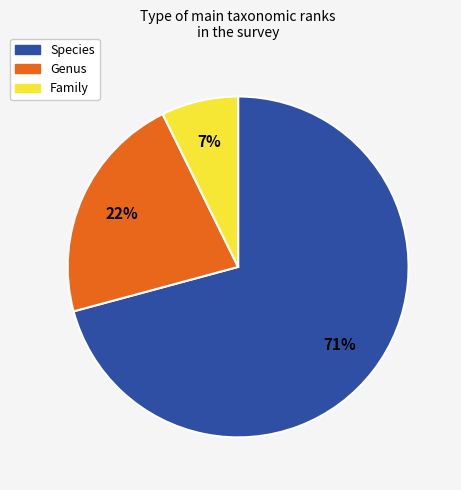

To the nearest percent, what is the average slice percentage?

33%